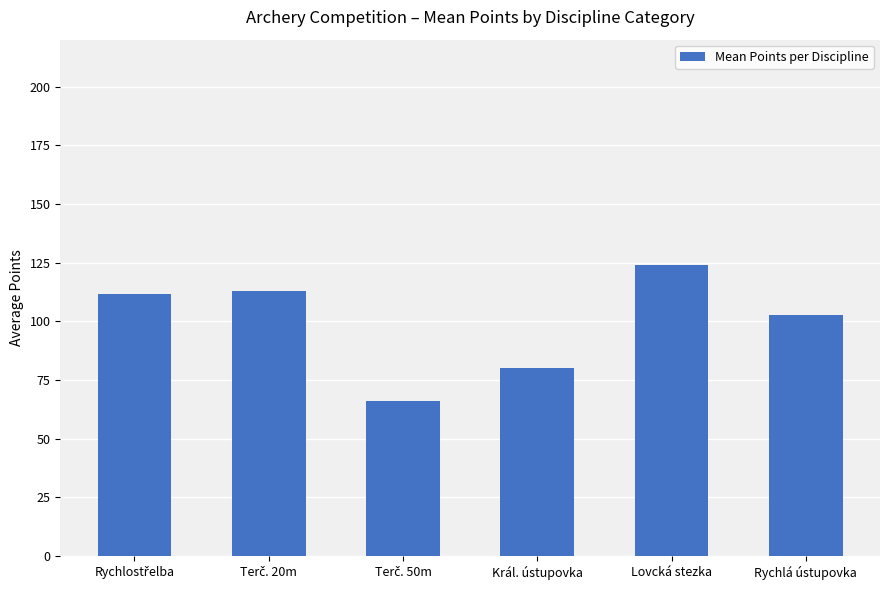

What is the difference between the maximum and minimum values?

57.7